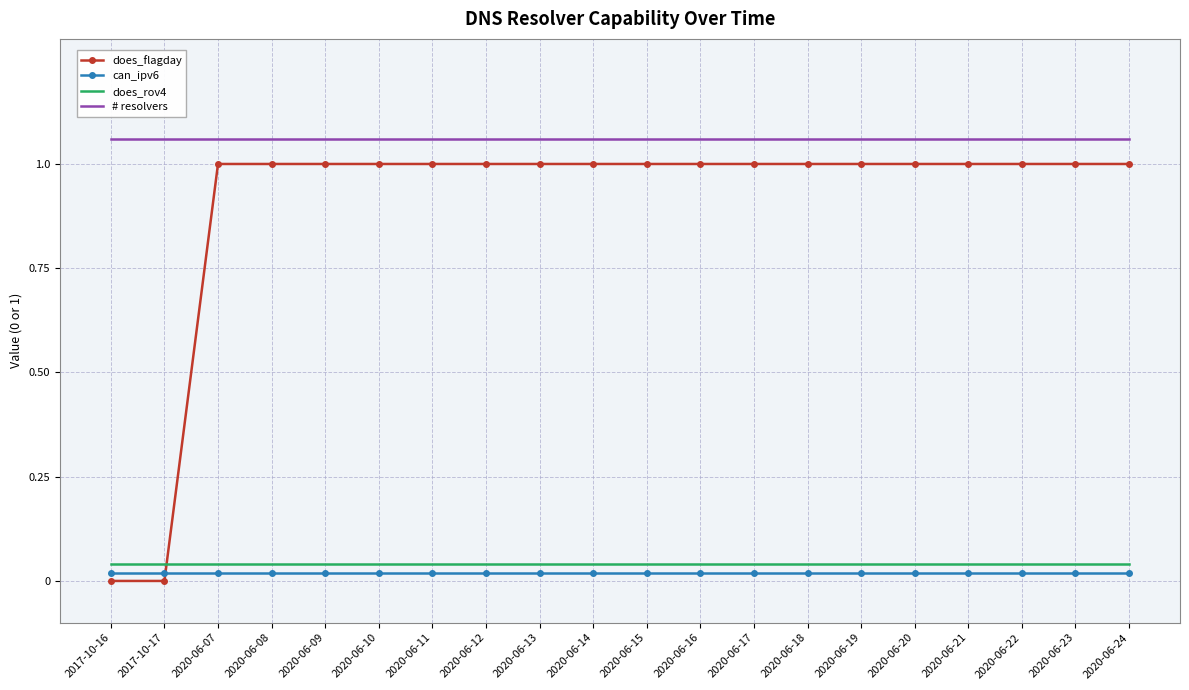

True or false: can_ipv6 and does_rov4 cross at least once.

False